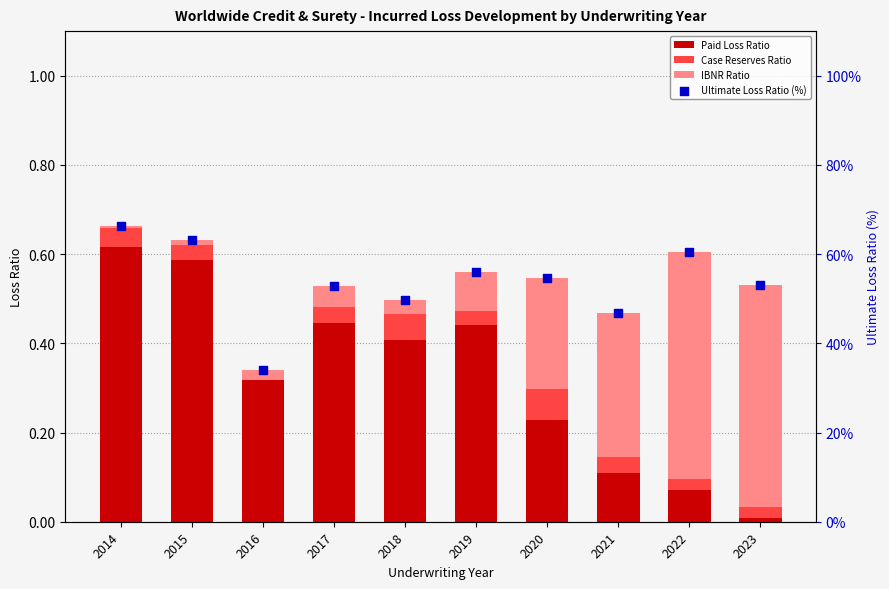

Which series contains the highest Y value?

Ultimate Loss Ratio (%)